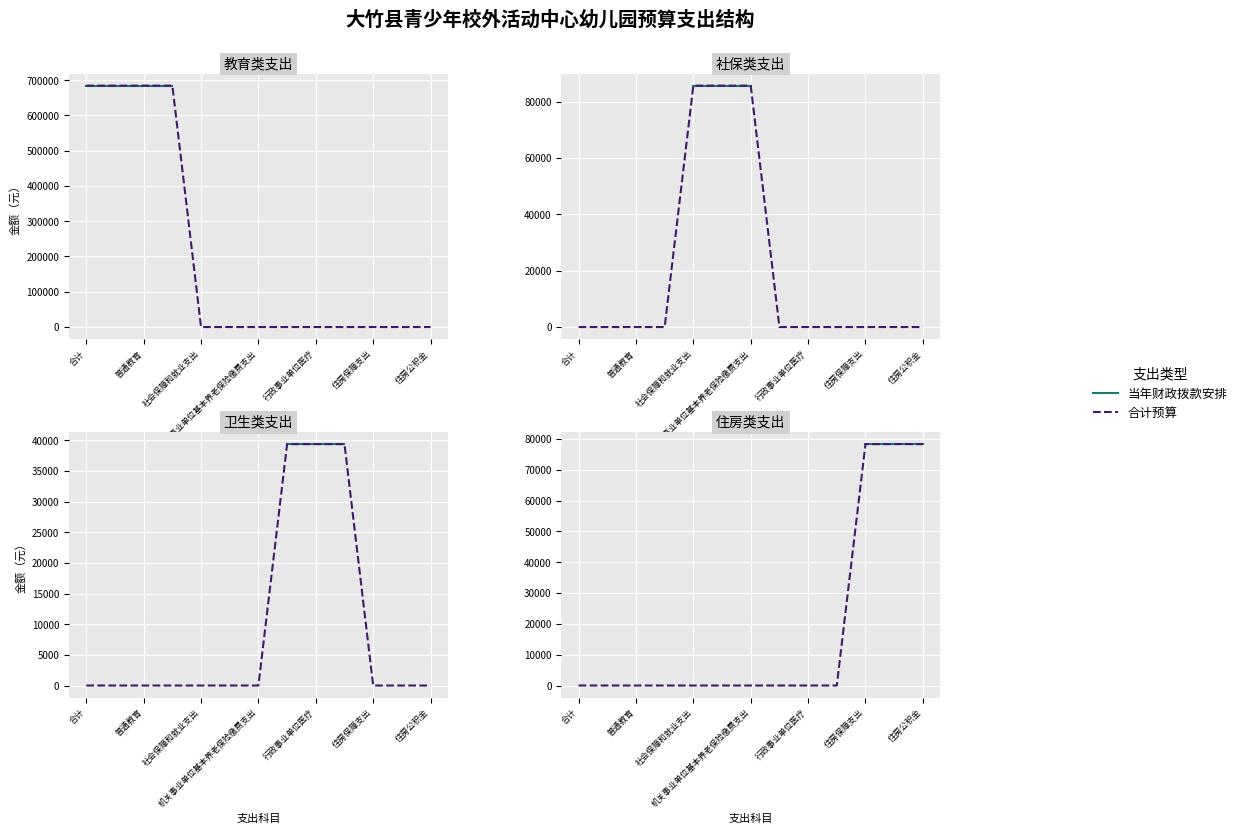

True or false: 合计预算 and 当年财政拨款安排 cross at least once.

False